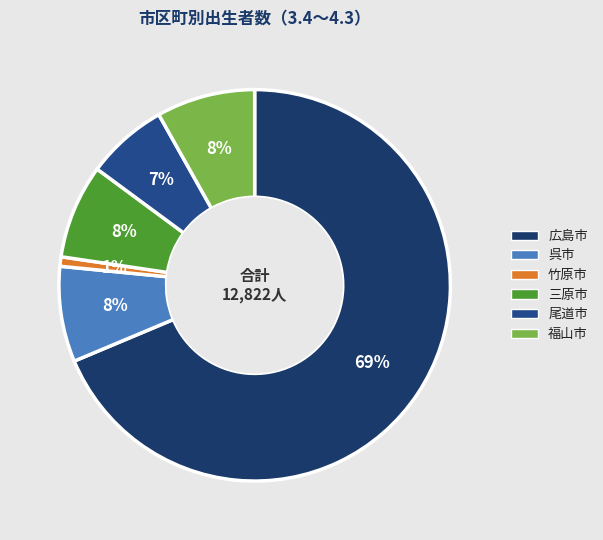

What is the change in value from 広島市 to 呉市?

-7794